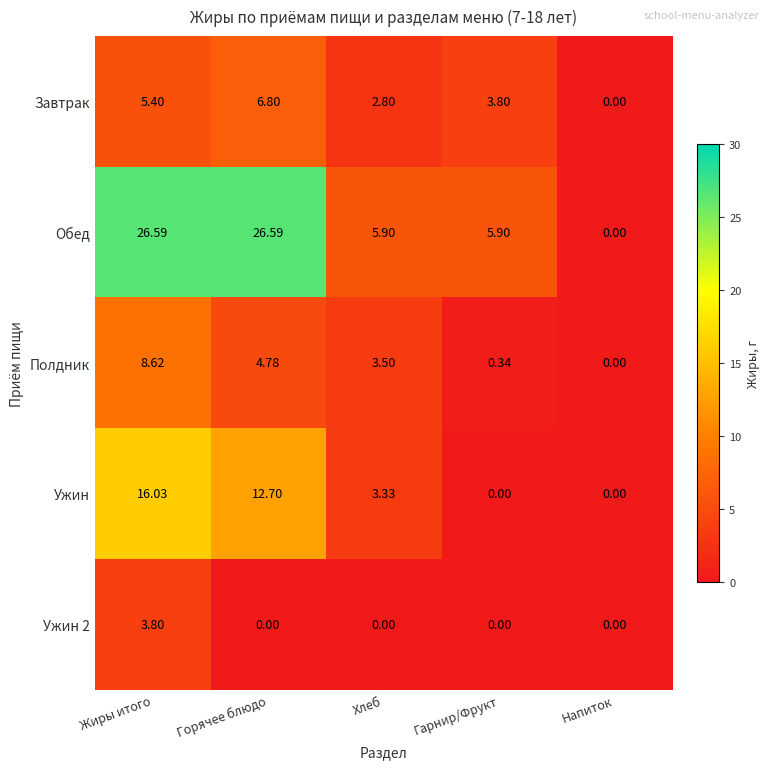

At which label does Завтрак reach its minimum?

Напиток